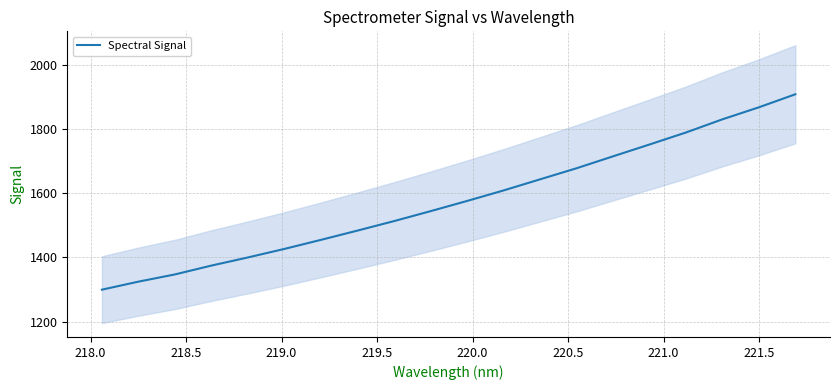

What is the highest value of the Spectral Signal series?

1907.7